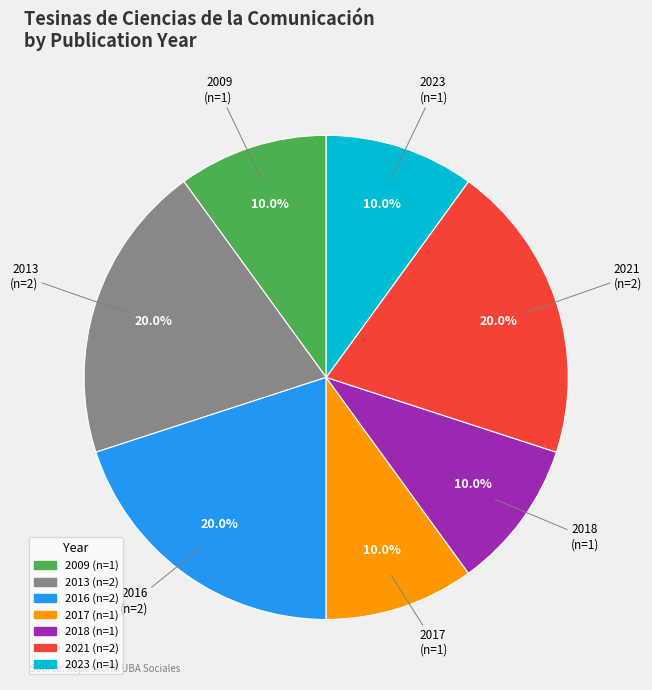

Is there a majority slice in this chart?

No